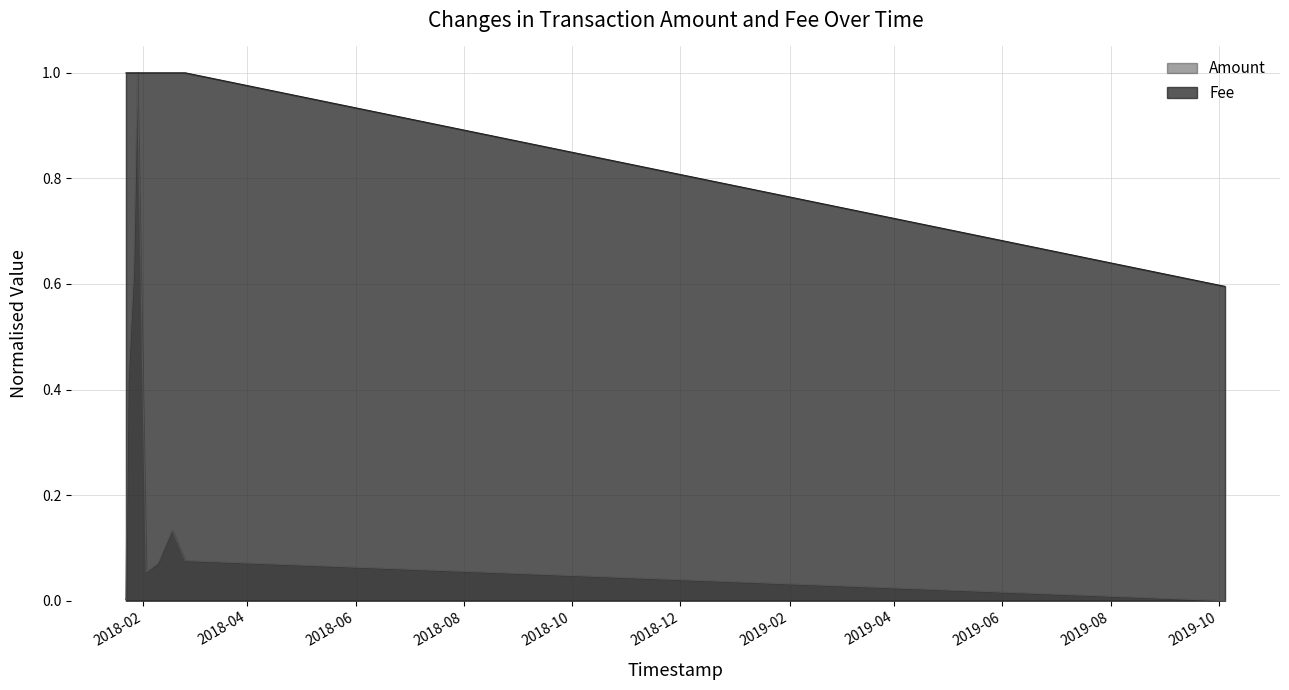

At which category is the sum across all series the highest?

2018-01-28 21:47:15